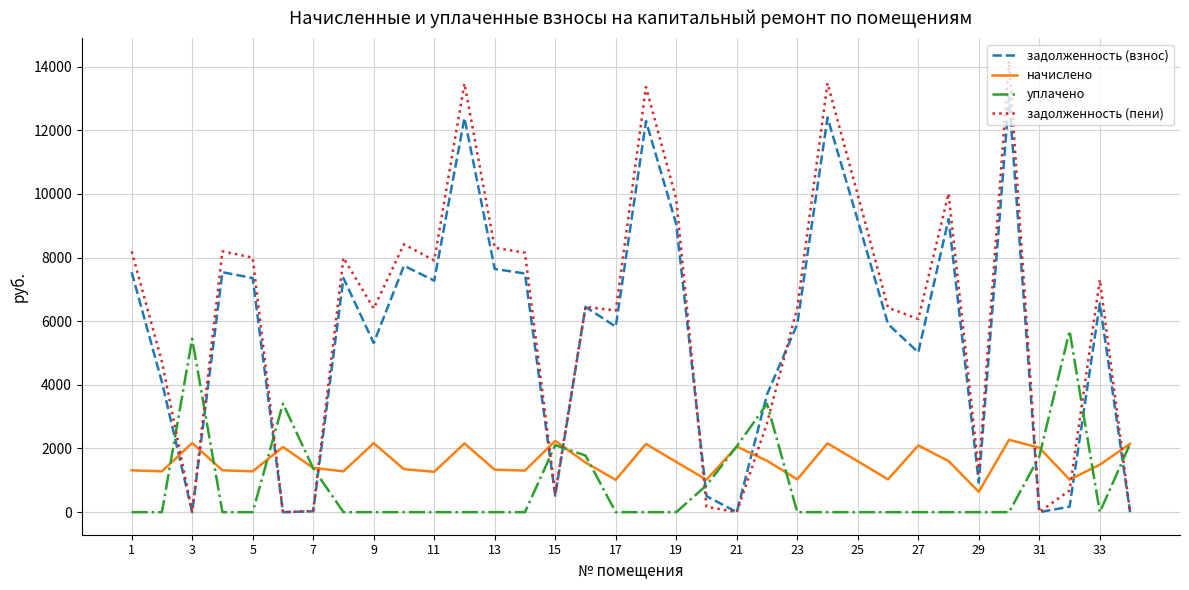

What is the maximum value for уплачено?

5696.0